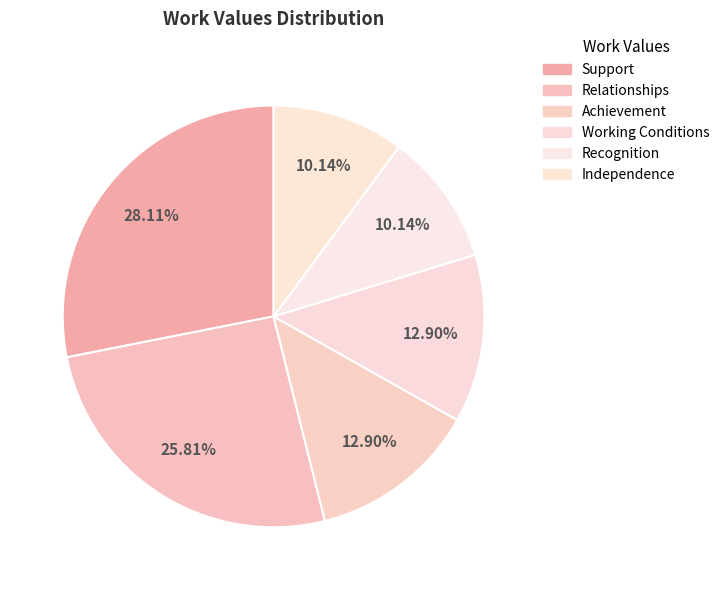

Which category has the biggest portion of the pie?

Support